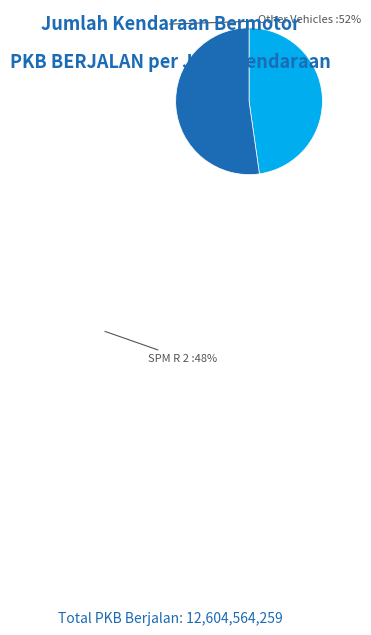

Does any single category account for the majority?

Yes